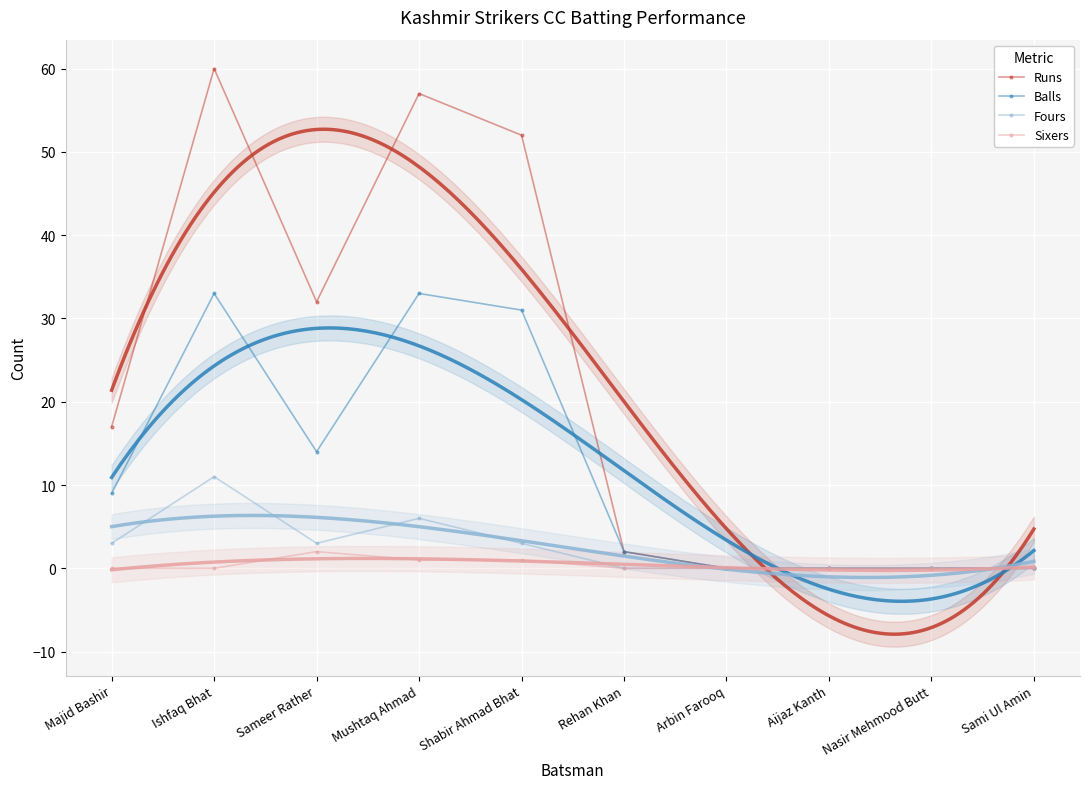

Is it true that Balls equals 14 at Sameer Rather?

True